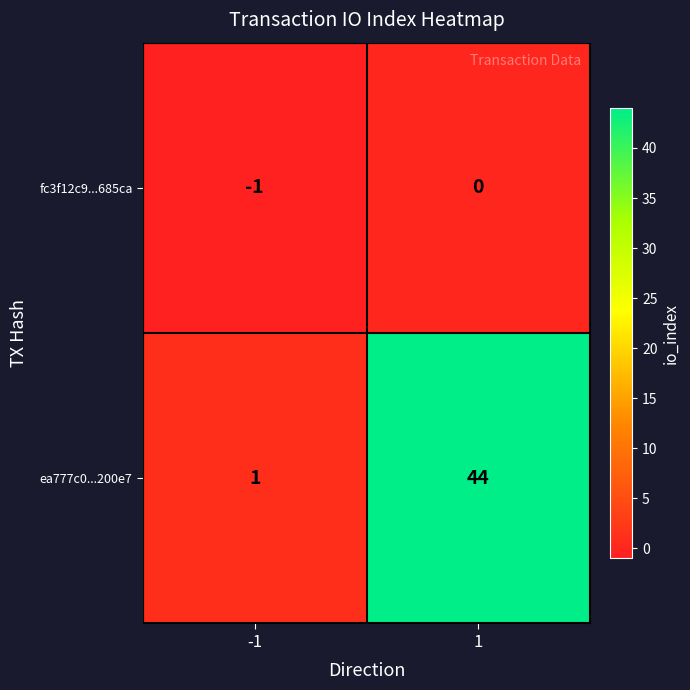

Which series has the largest total across all categories?

ea777c0...200e7